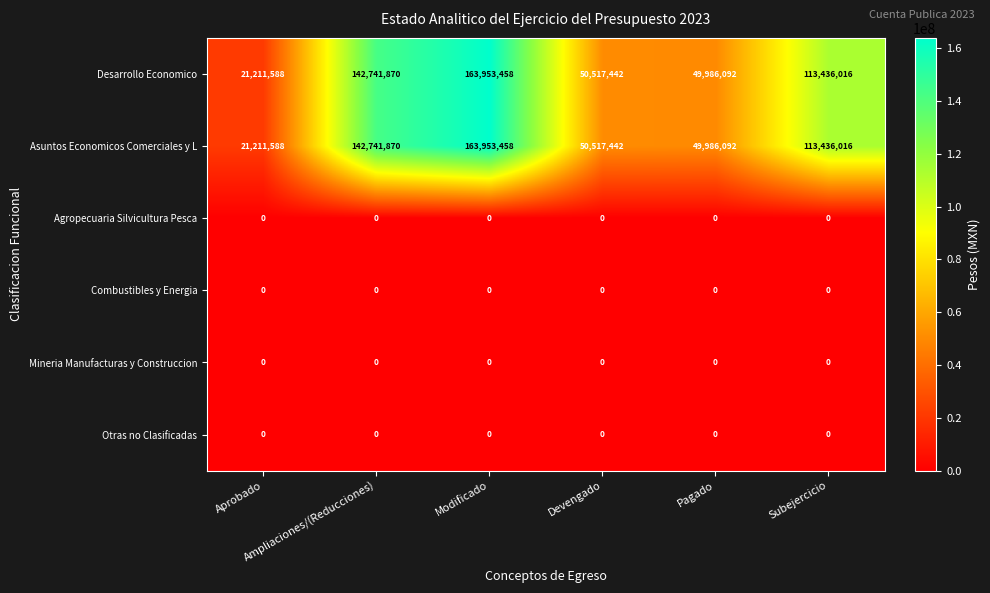

What is the difference between the maximum and minimum values in the Desarrollo Economico series?

142741870